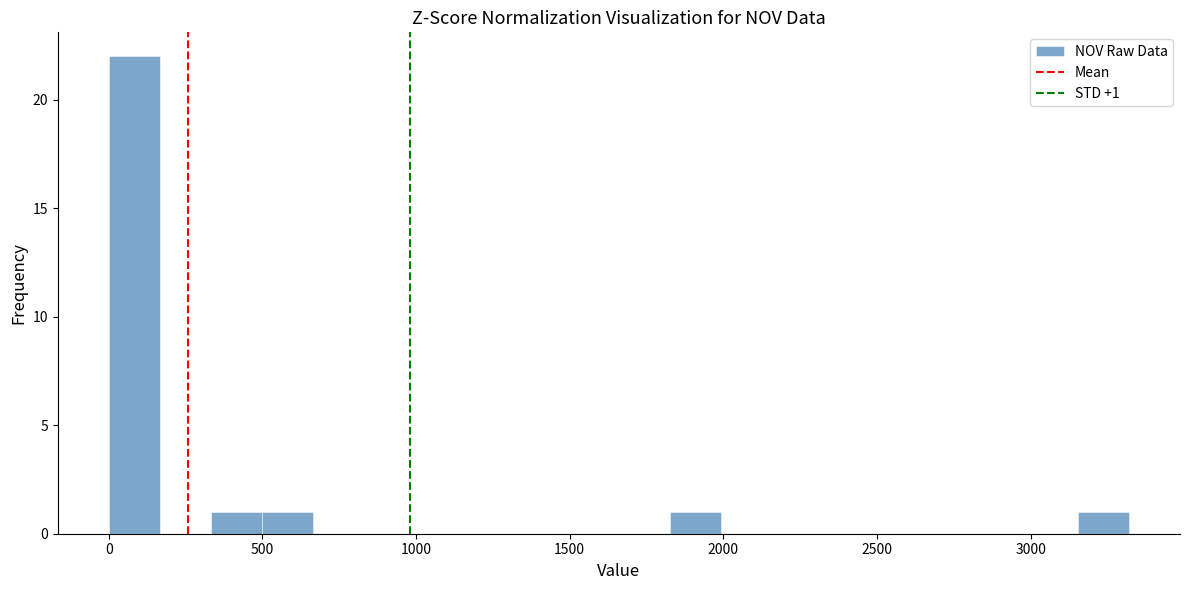

Read against the x-axis, roughly where is the centre of the tallest bar?

100